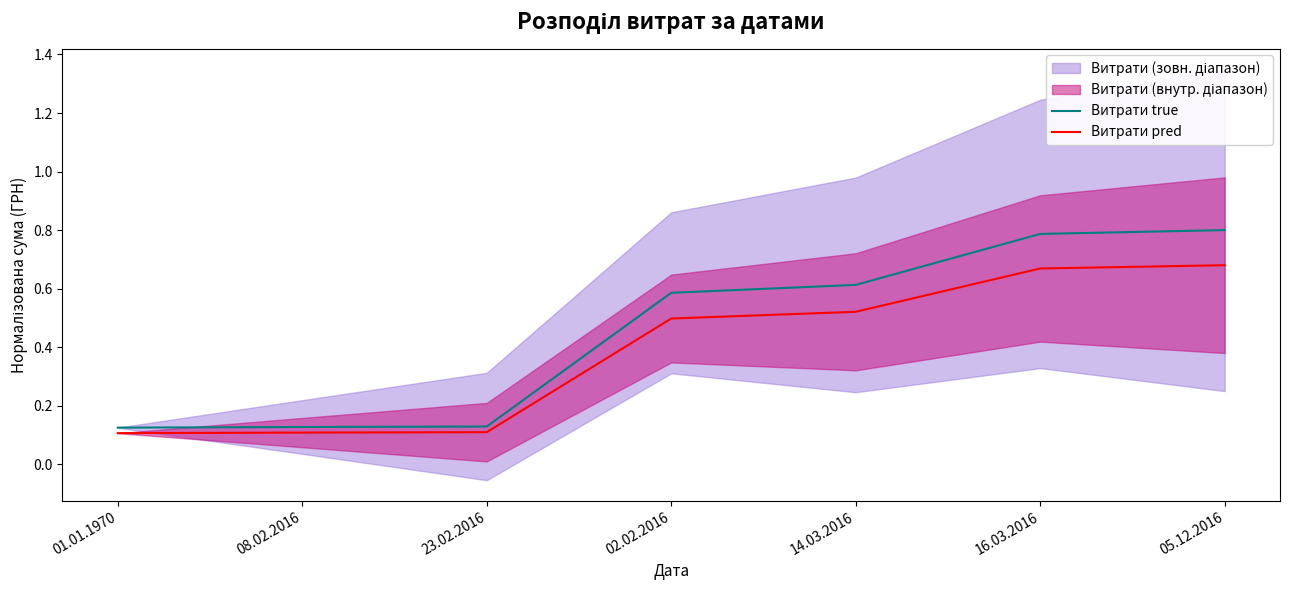

Is the value of Витрати pred at 14.03.2016 greater than the value of Витрати true at 14.03.2016?

No